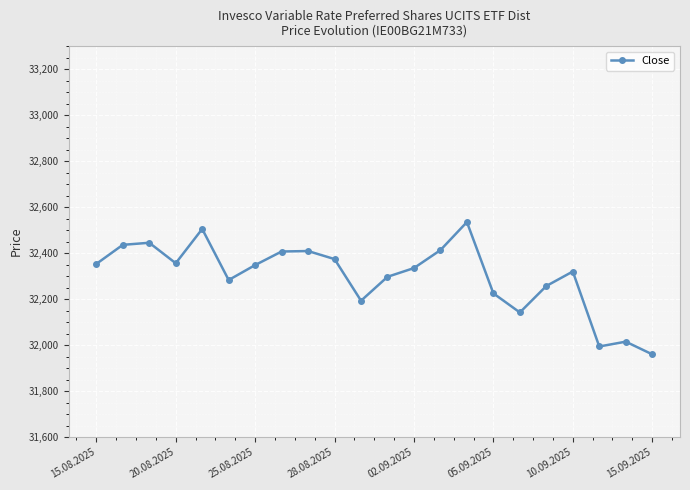

What is the value of the 2nd point from the left?

32436